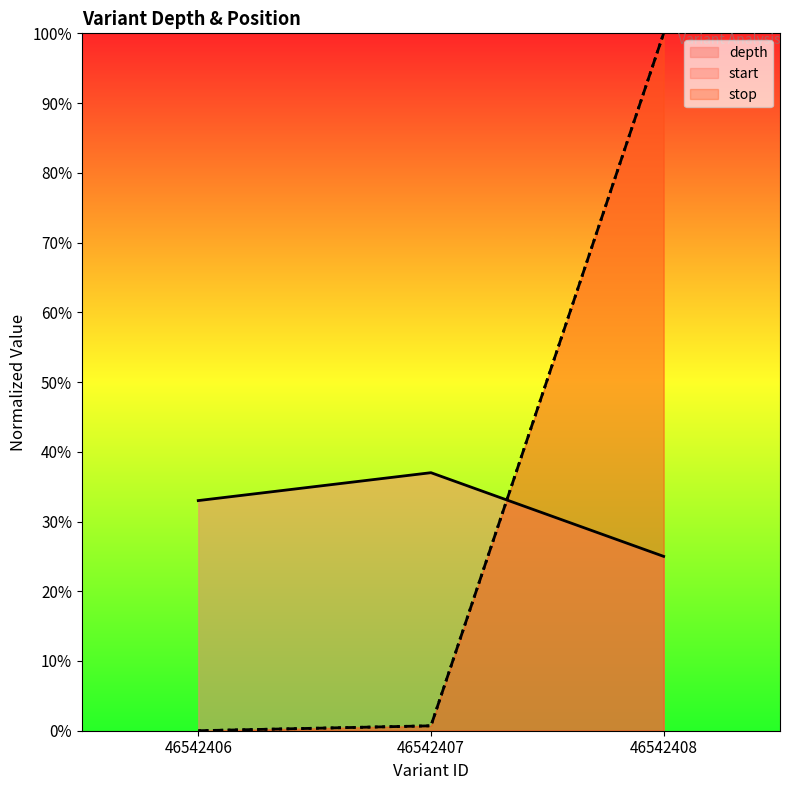

How many data points in start are above 0?

2